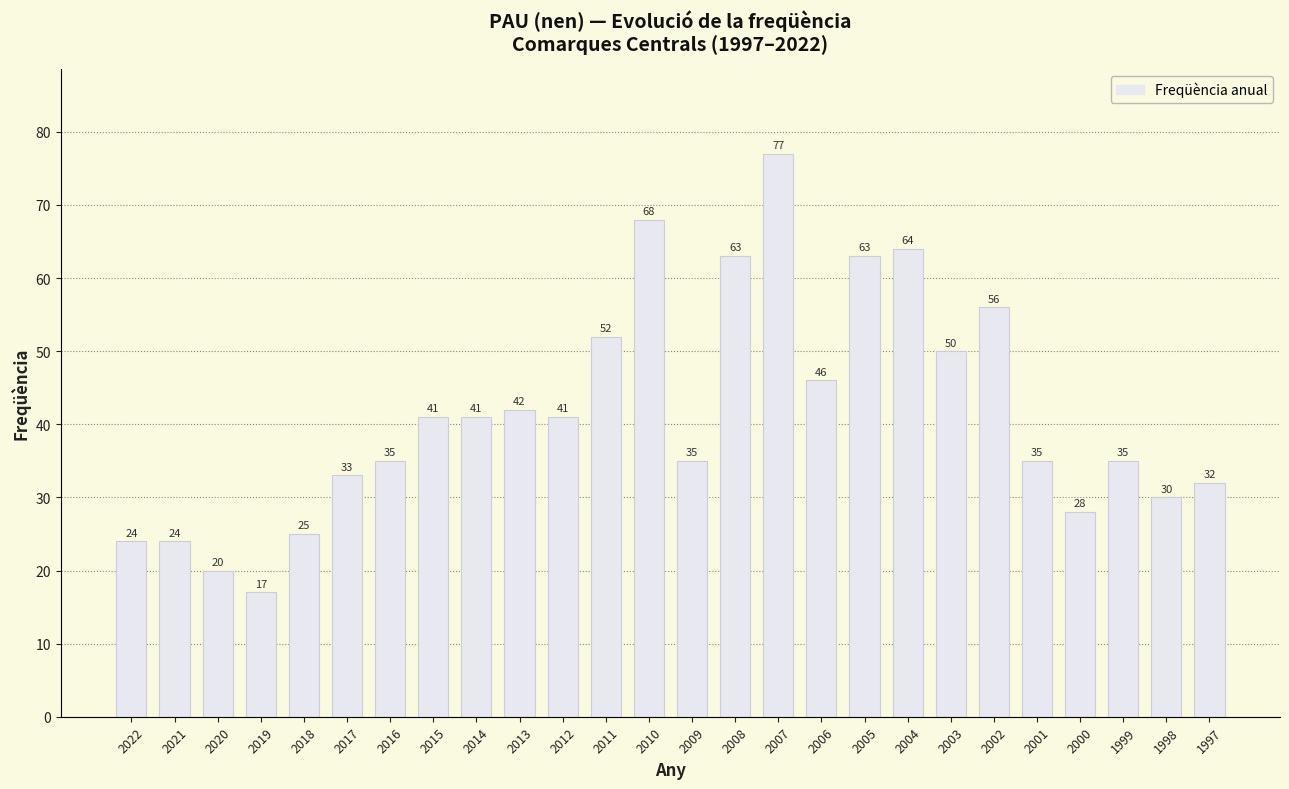

What is the value of the 16th bar from the left?

77